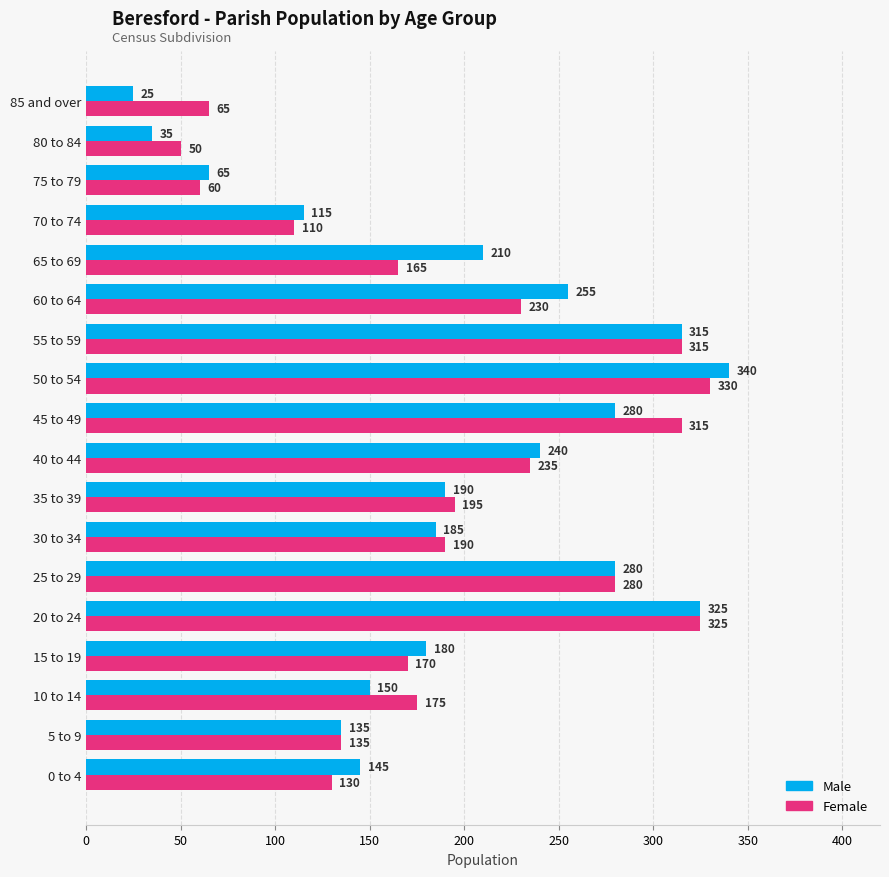

Is it true that Female equals 369 at 60 to 64?

False